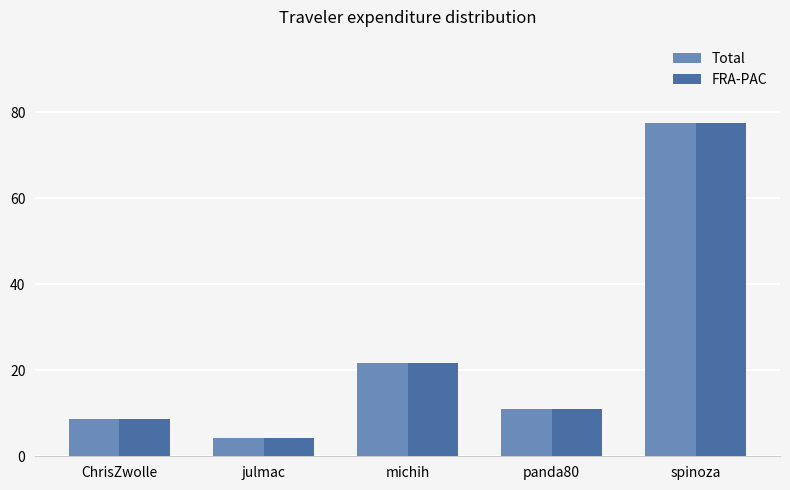

At which label does FRA-PAC reach its peak?

spinoza